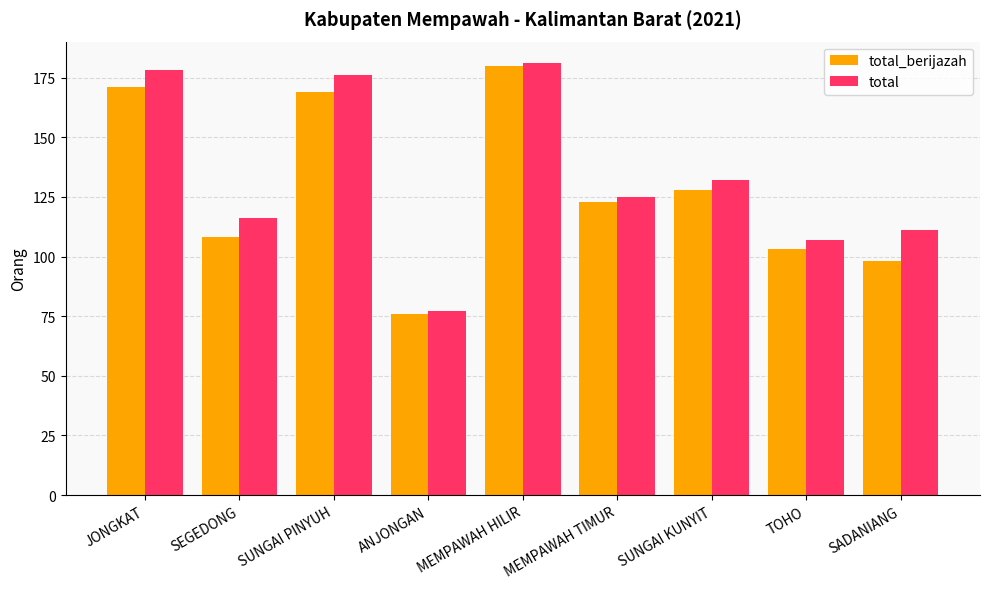

What are all the series names shown in the legend?

total_berijazah, total